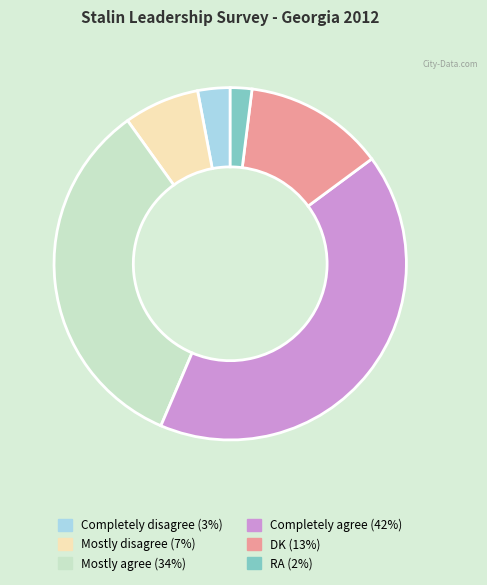

Which category has the smallest portion of the pie?

RA